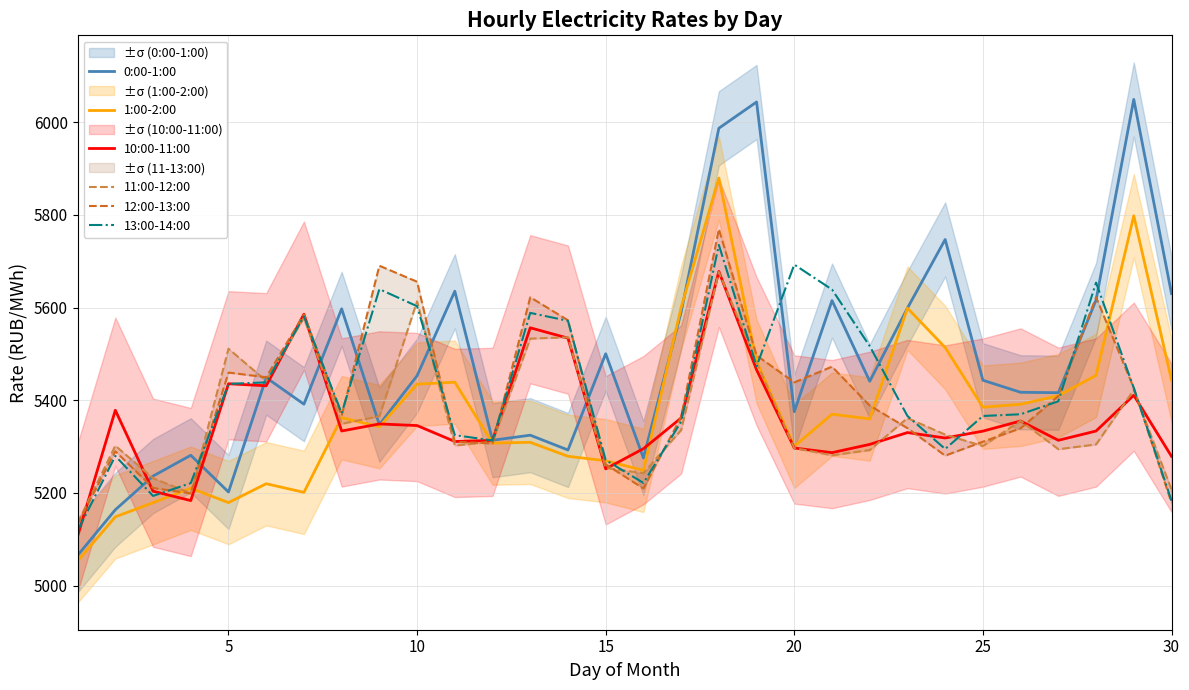

Does the chart display data point markers on the line(s)?

No